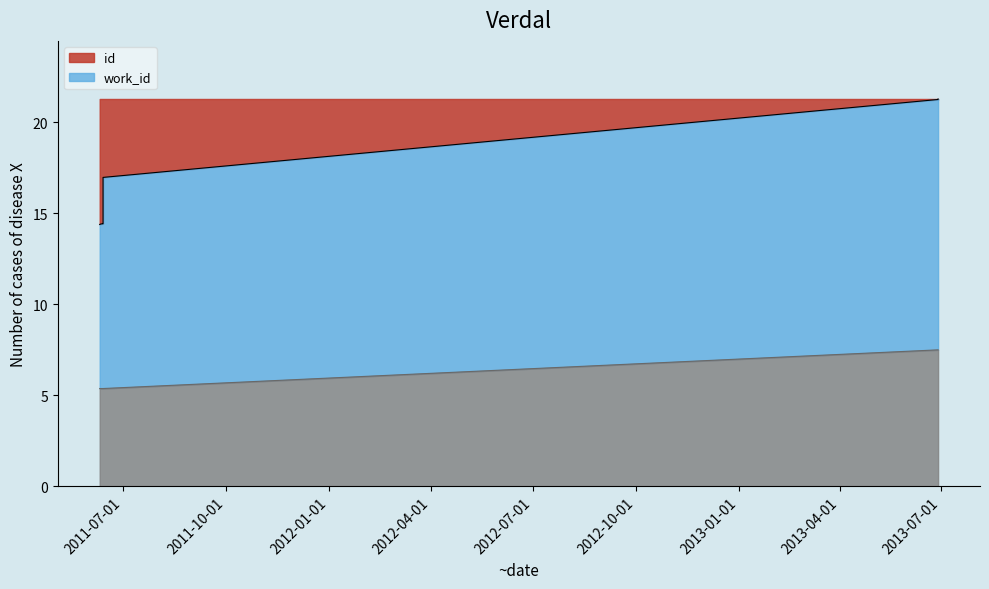

At which category is the sum across all series the highest?

2013-06-28